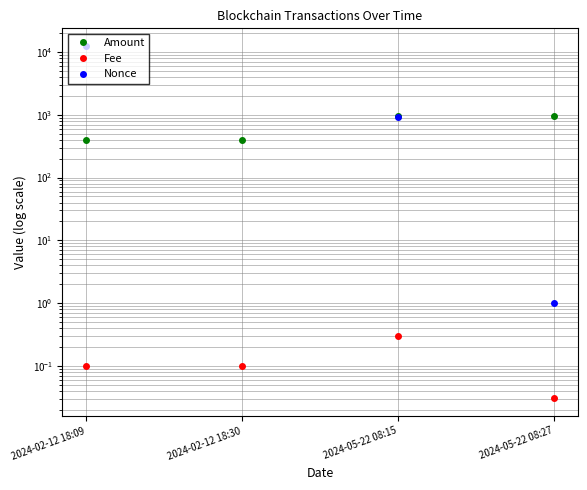

What is the value of the Nonce point at the 3rd from the left?

916.0